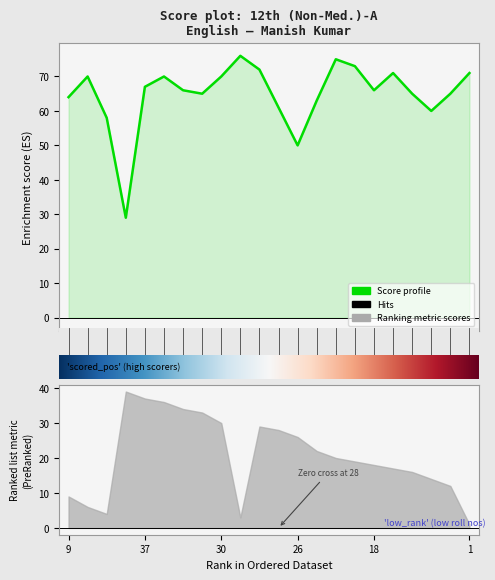

Between 17 and 33, which is larger?

17